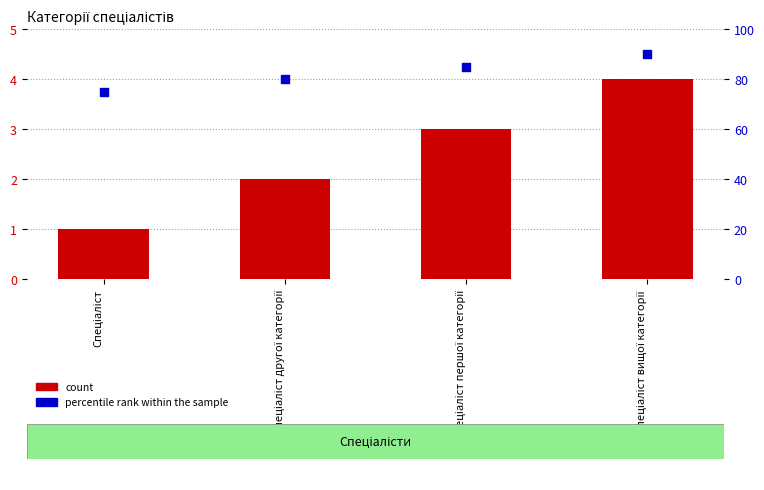

Which series has the largest total across all categories?

percentile rank within the sample